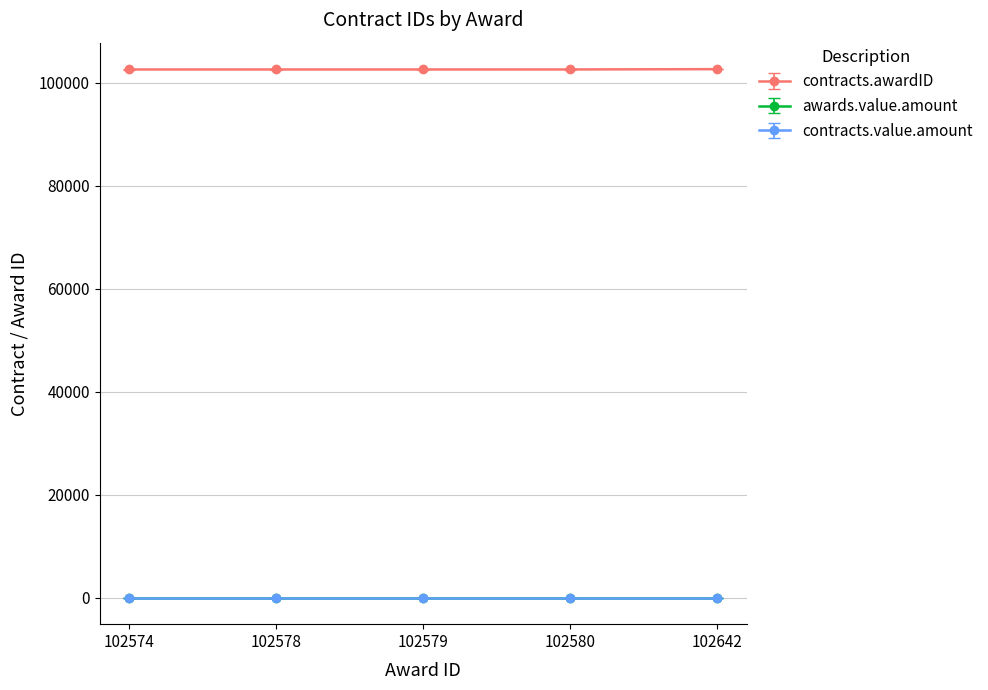

Does the chart have visible grid lines?

Yes